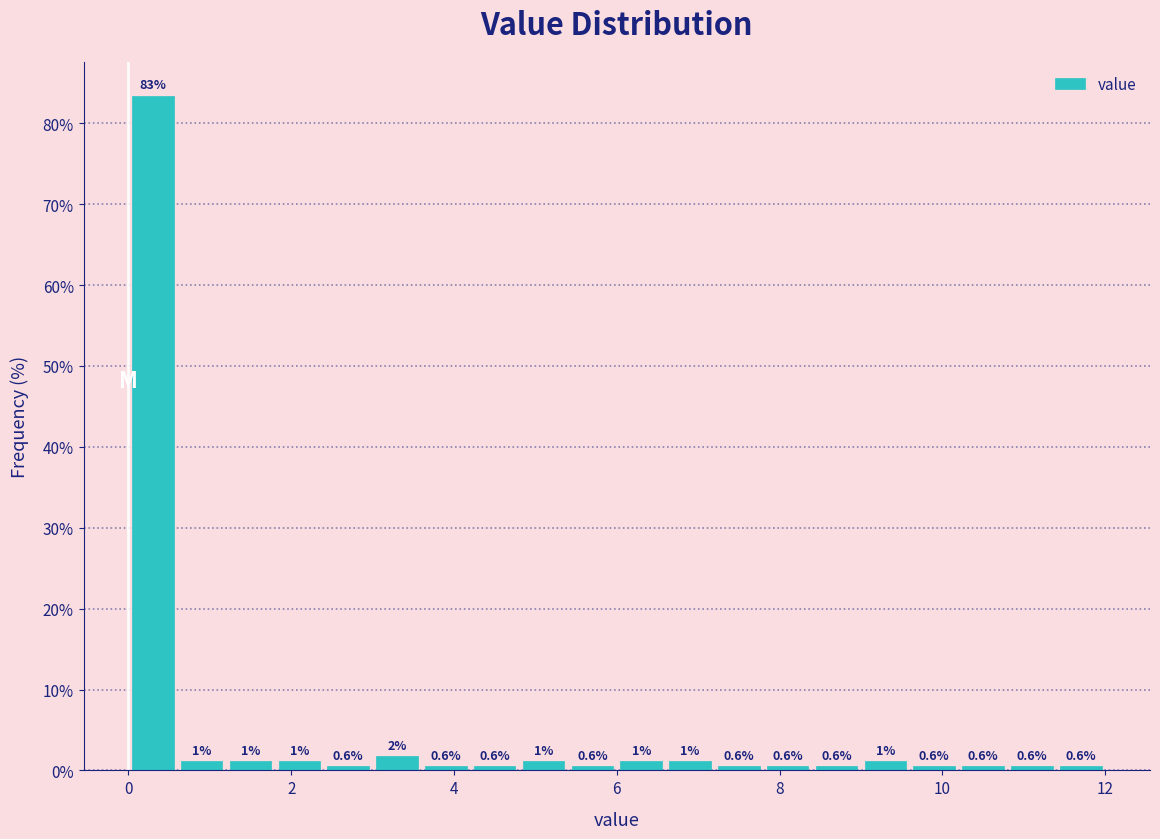

Around what value on the x-axis is the tallest bar? Give the approximate position of its centre, as read against the axis.

0.4